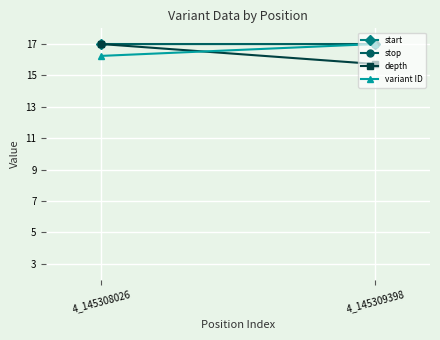

How many values in the depth series are below 17?

1